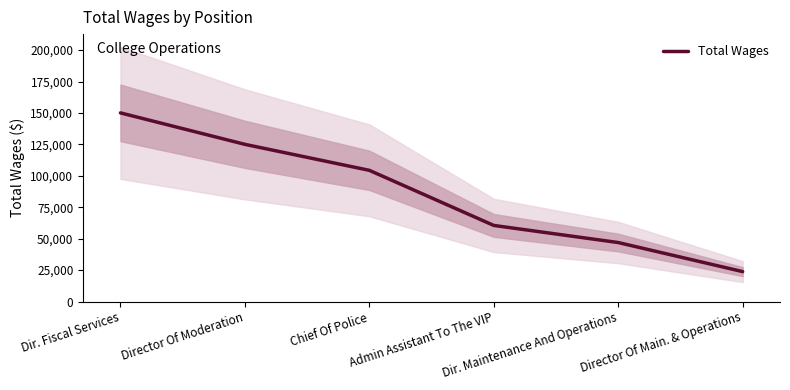

Which has a higher value, Chief Of Police or Director Of Moderation?

Director Of Moderation